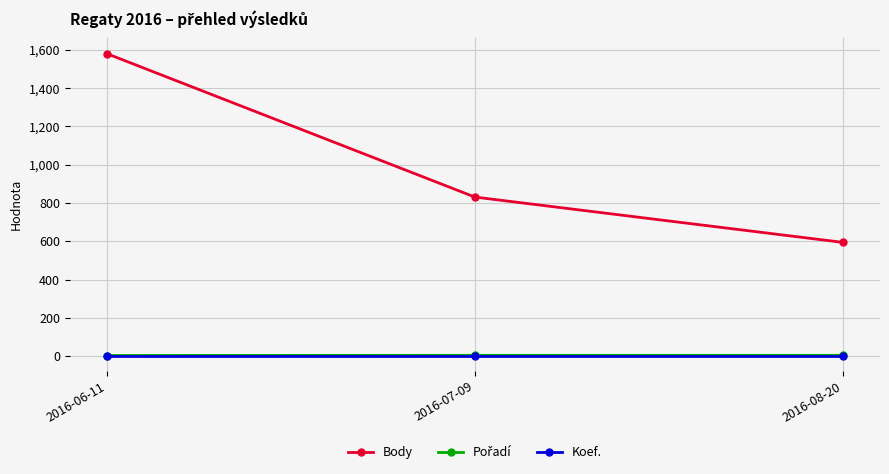

Which category has the lowest value in the Body series?

2016-08-20